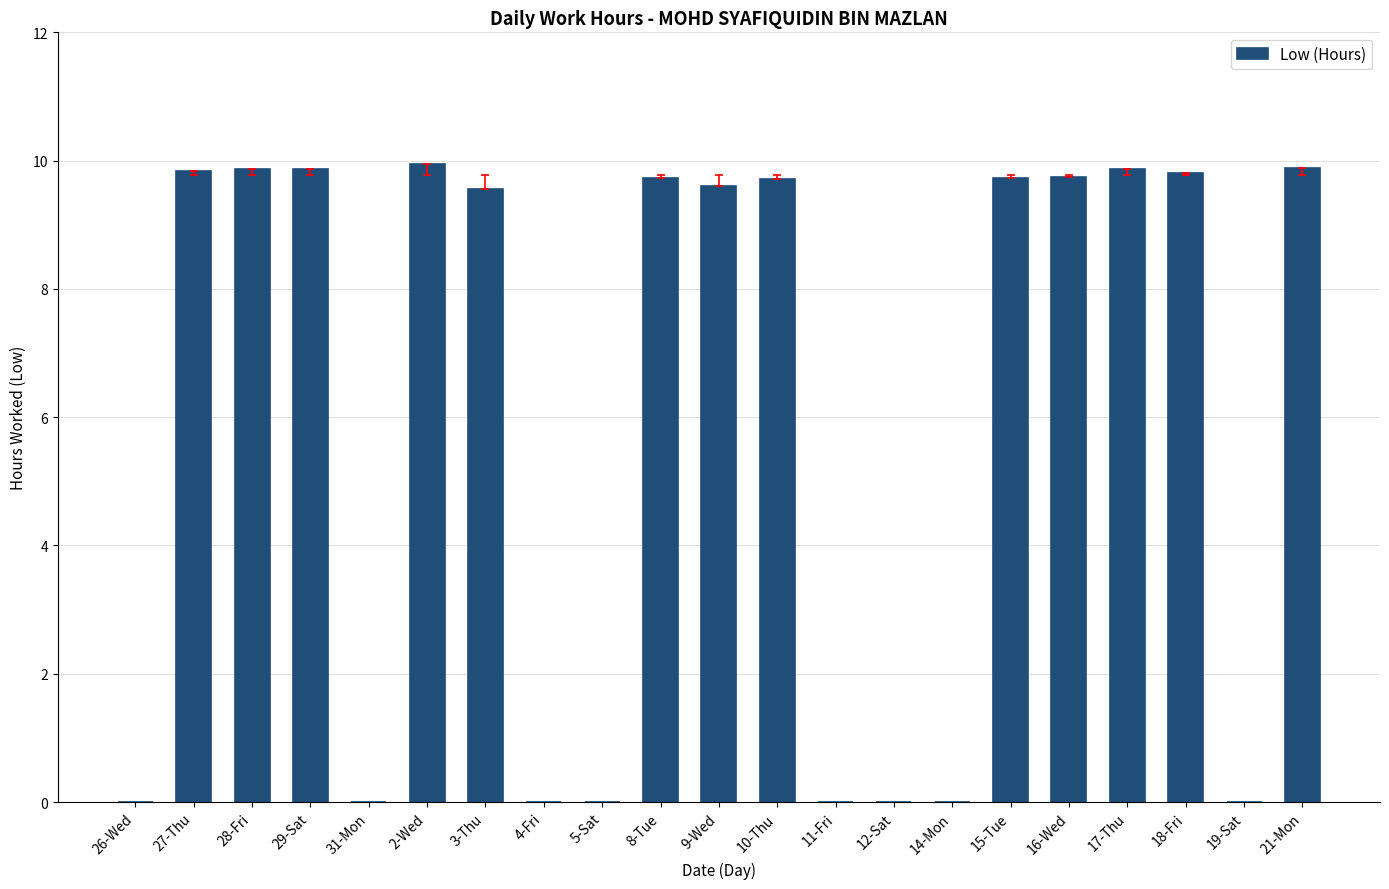

What is the sum of all values?

127.2